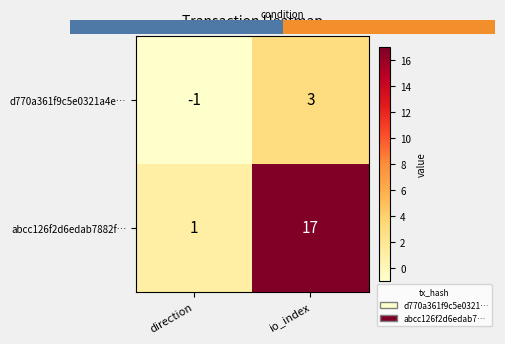

How many values in d770a361f9c5e0321a4e… are below zero?

1